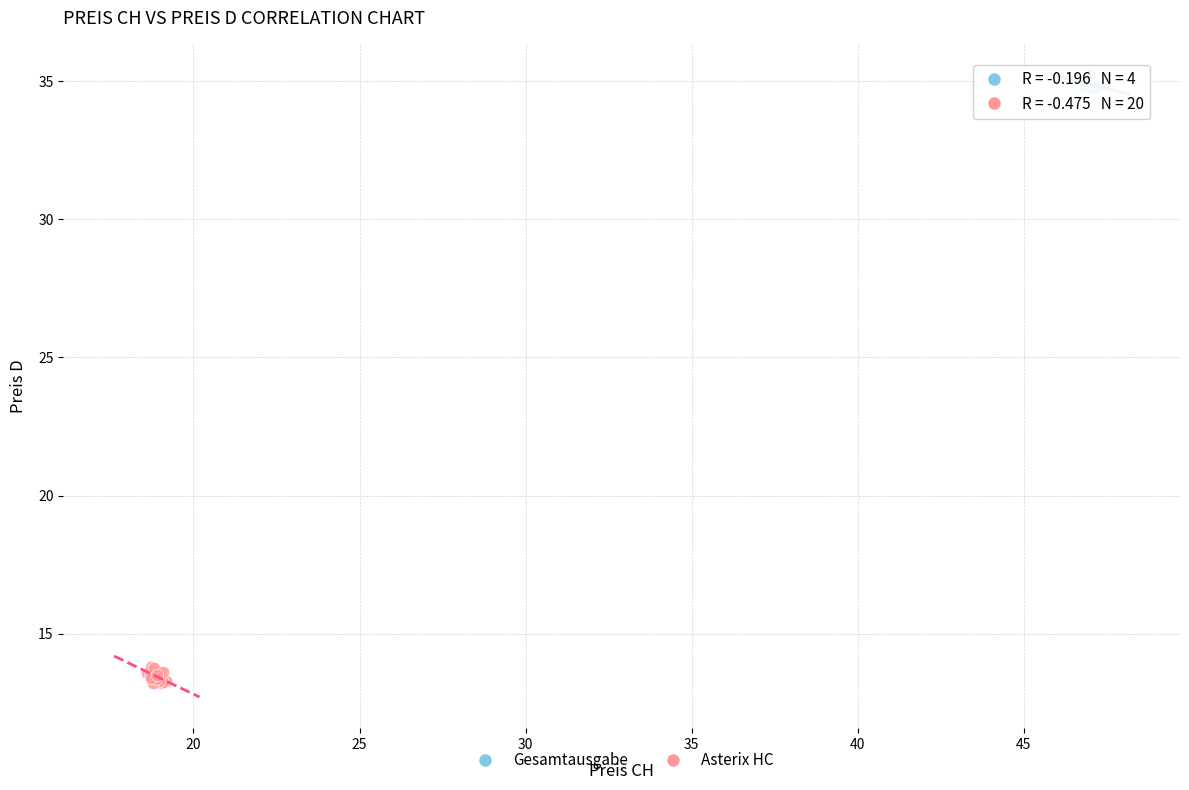

Which series has the largest Y range (max minus min)?

Asterix HC